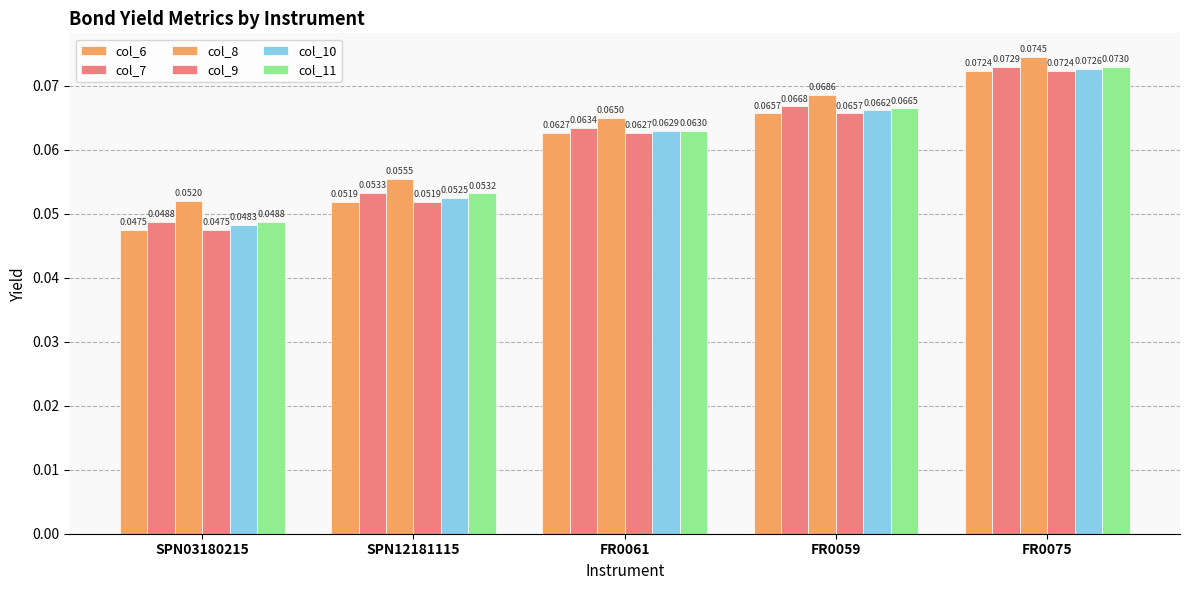

How many data points does each series have?

5